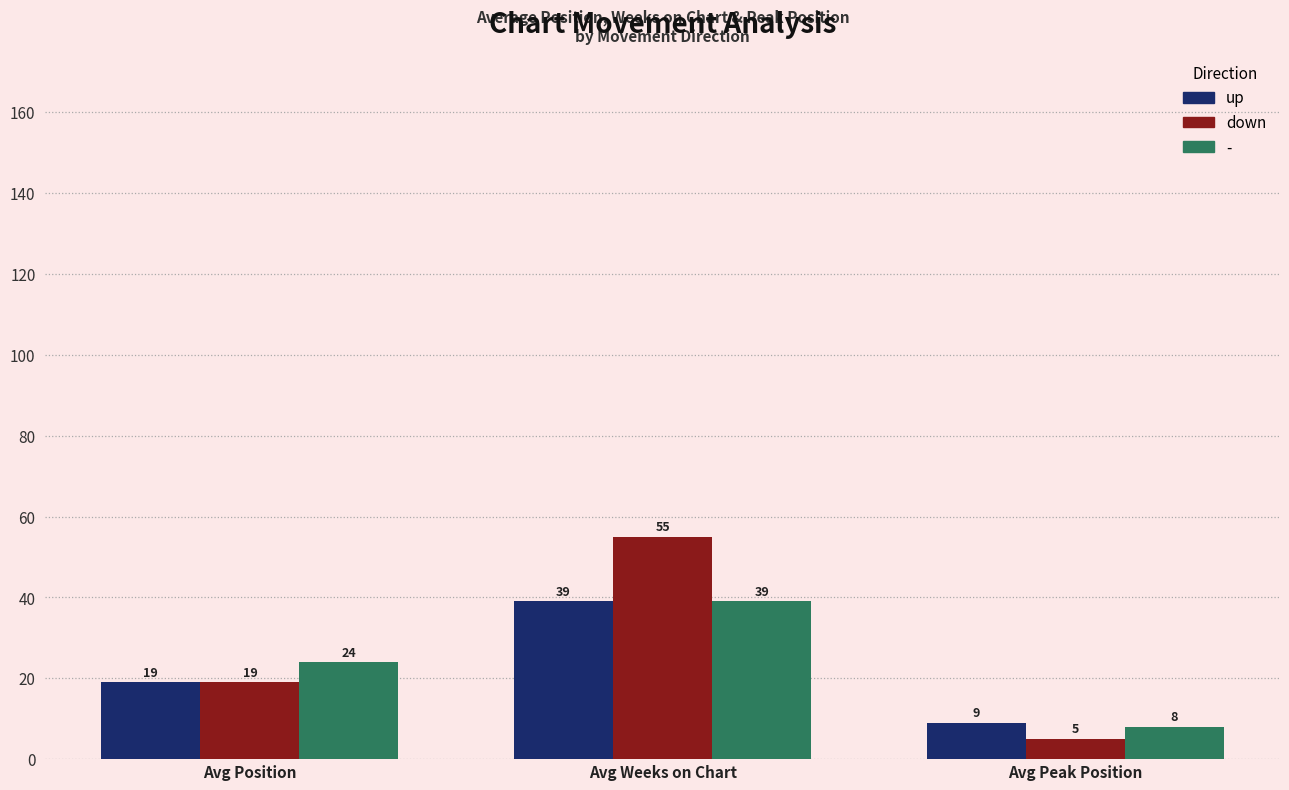

At how many categories does at least one series exceed 19?

2